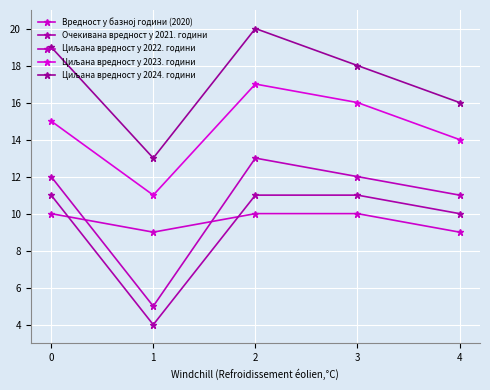

At which label is Циљана вредност у 2024. години closest to 16?

4